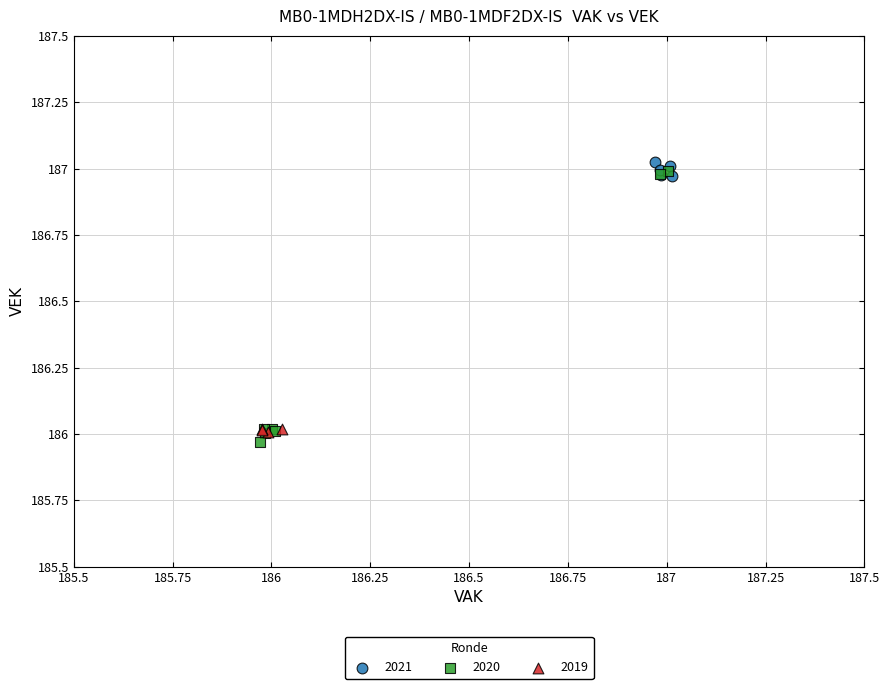

Which series has the widest spread of Y values?

2020